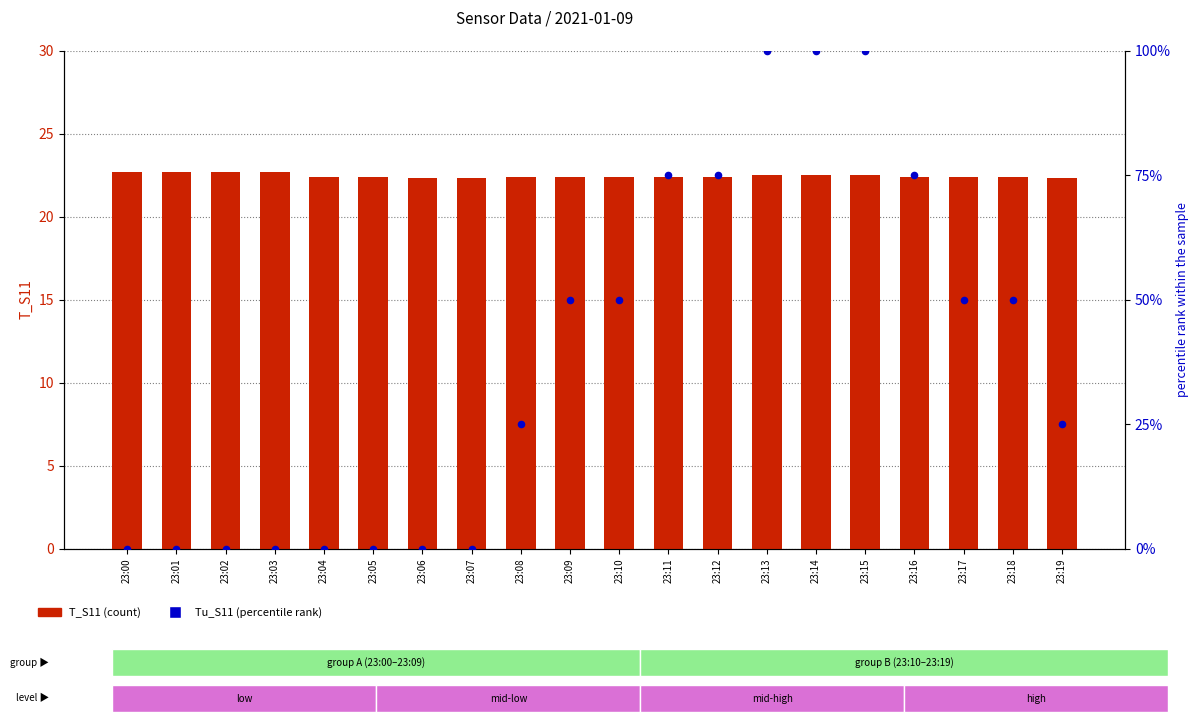

At how many categories does at least one series exceed 53?

6